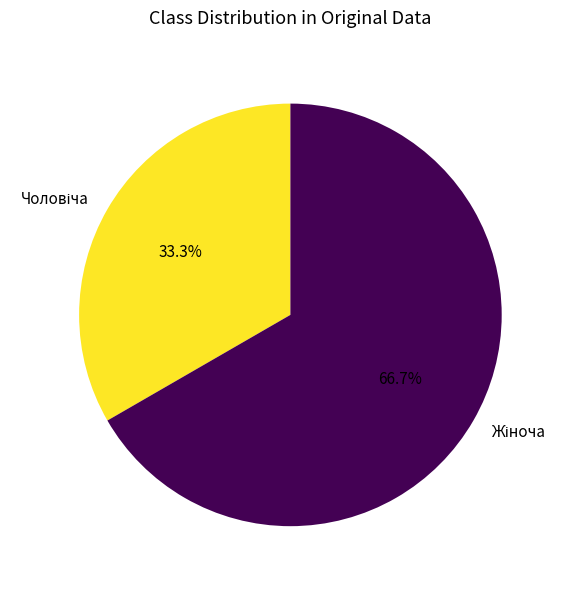

Rank the categories by value from lowest to highest.

Чоловіча, Жіноча